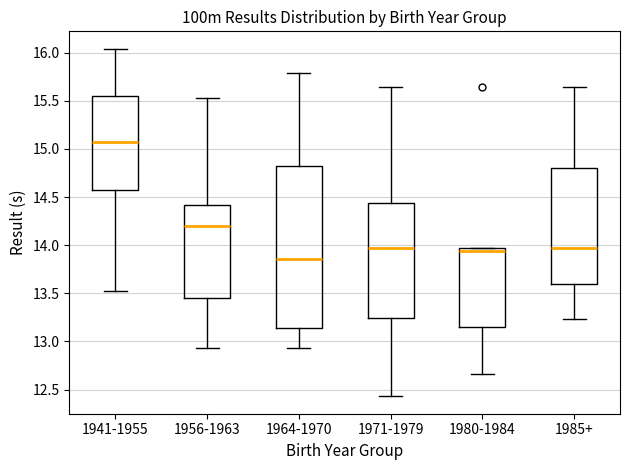

Reading left to right, read every box against the y-axis: the position of its median line, the range the box covers, and the ends of its whiskers. The values are not printed on the chart, so give them approximately, as read against the axis.

1941-1955: median 15.10, box 14.55 to 15.55, whiskers 13.50 to 16.05
1956-1963: median 14.20, box 13.45 to 14.40, whiskers 12.95 to 15.55
1964-1970: median 13.85, box 13.15 to 14.80, whiskers 12.95 to 15.80
1971-1979: median 13.95, box 13.25 to 14.45, whiskers 12.45 to 15.65
1980-1984: median 13.95 (just below the box's upper edge), box 13.15 to 13.95, whiskers 12.65 to 13.95
1985+: median 13.95, box 13.60 to 14.80, whiskers 13.25 to 15.65